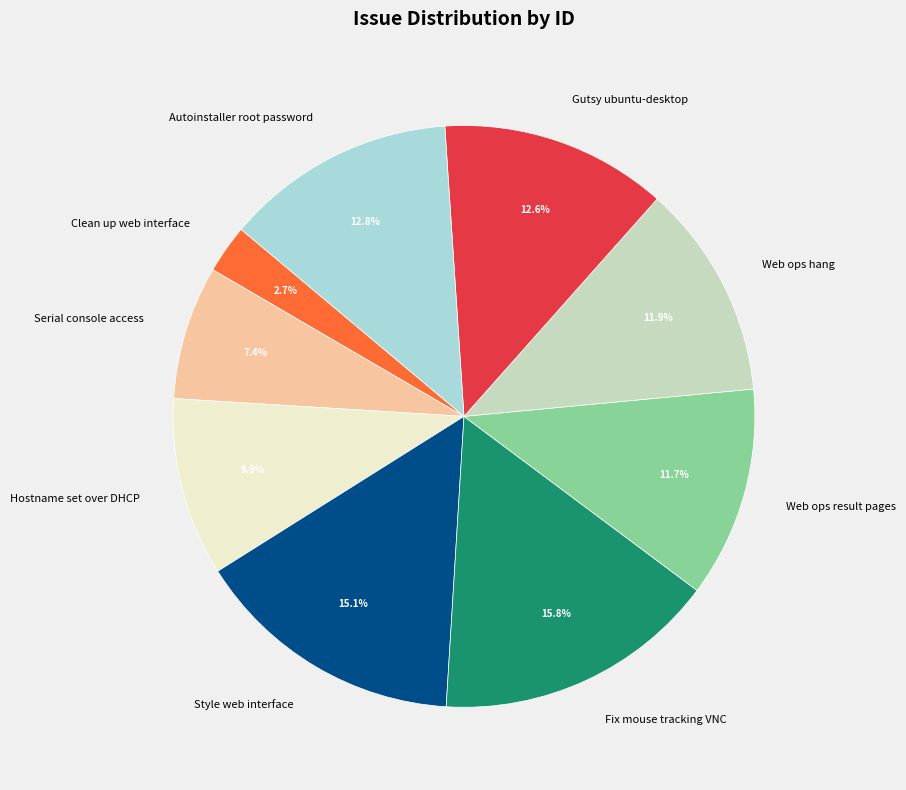

Is there any slice that represents more than half of the pie?

No